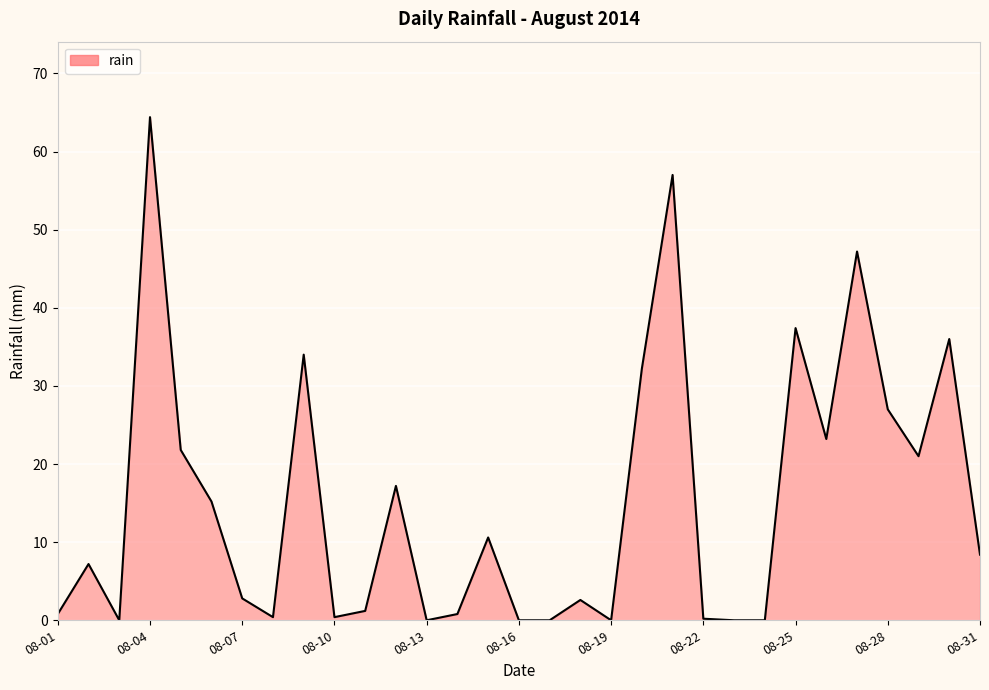

What is the difference between the maximum and minimum values?

64.4